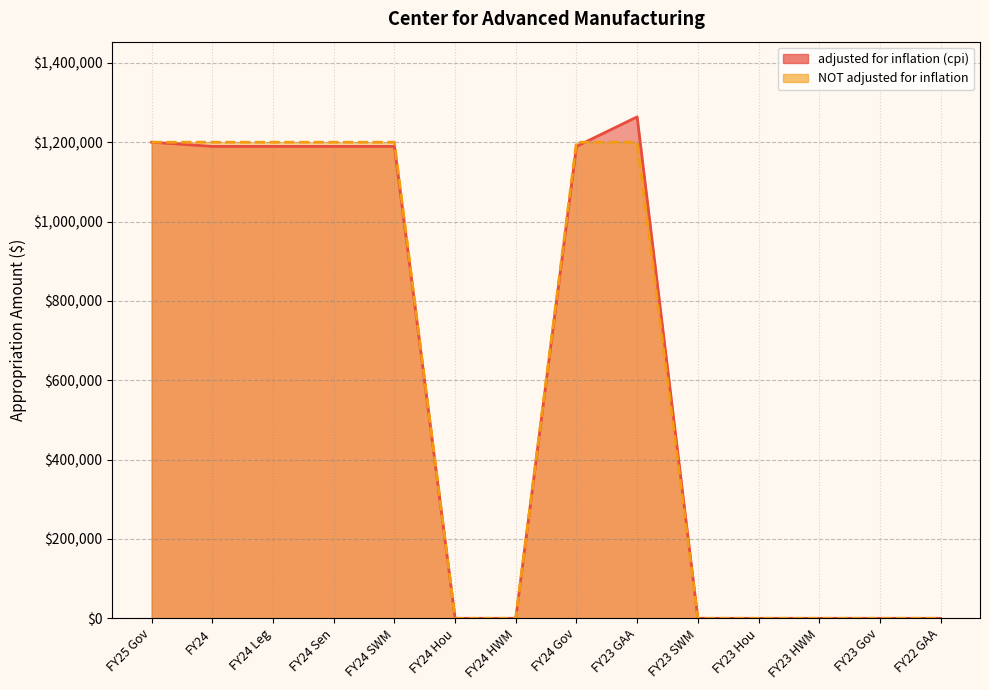

True or false: adjusted for inflation (cpi) has a value of 599118 at FY24 Gov.

False